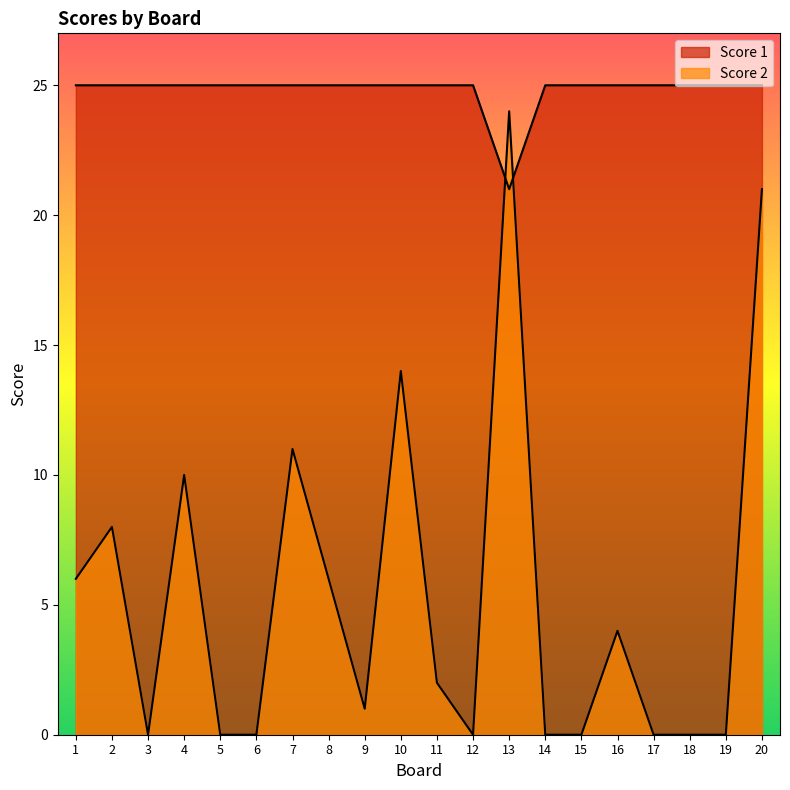

List the series in order of their overall mean, lowest first.

Score 2, Score 1